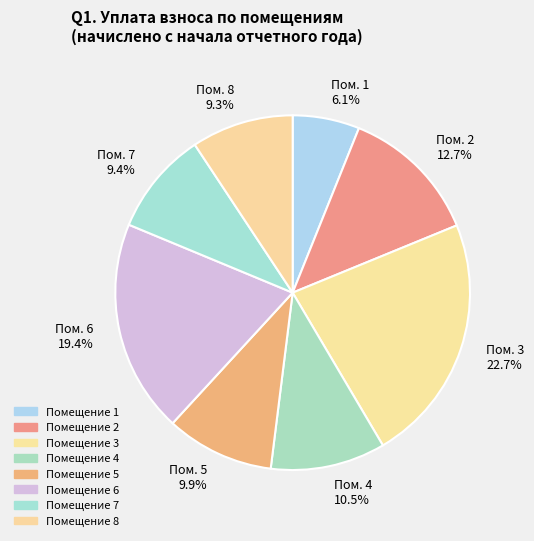

Count the number of slices in the pie.

8